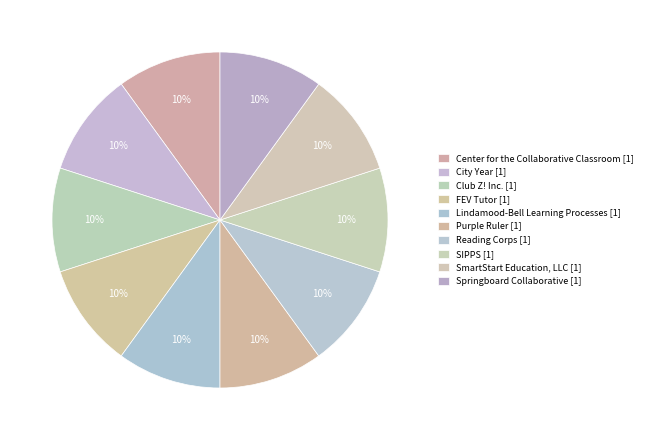

How many slices are in this pie chart?

10